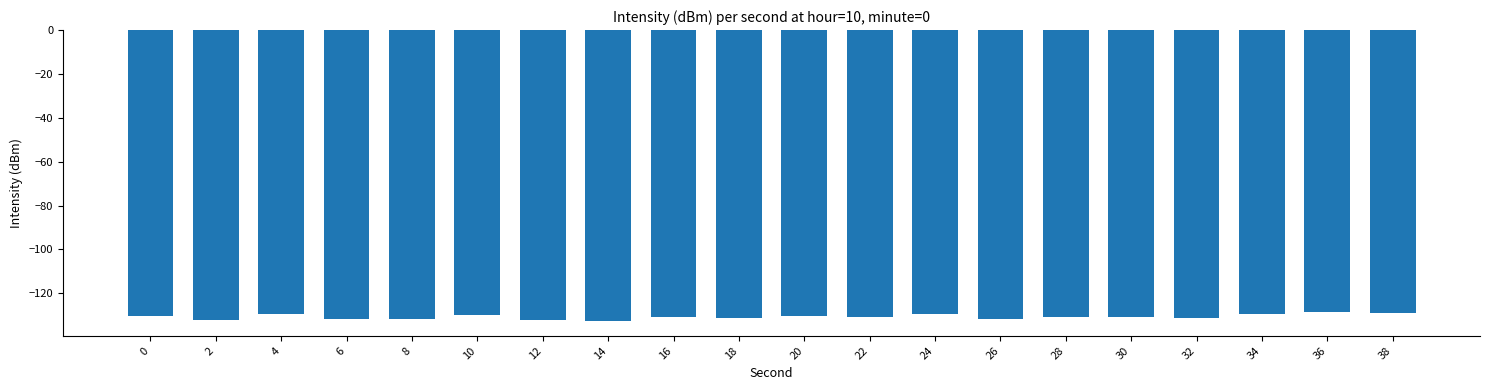

What is the change in value from 2 to 36?

+3.5